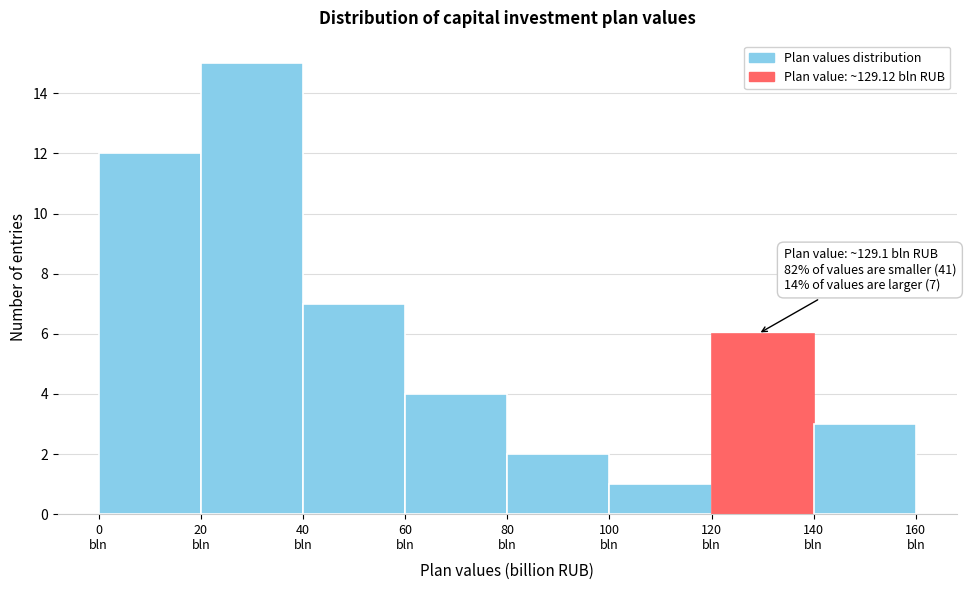

Which range on the x-axis has the tallest bar?

20 to 40